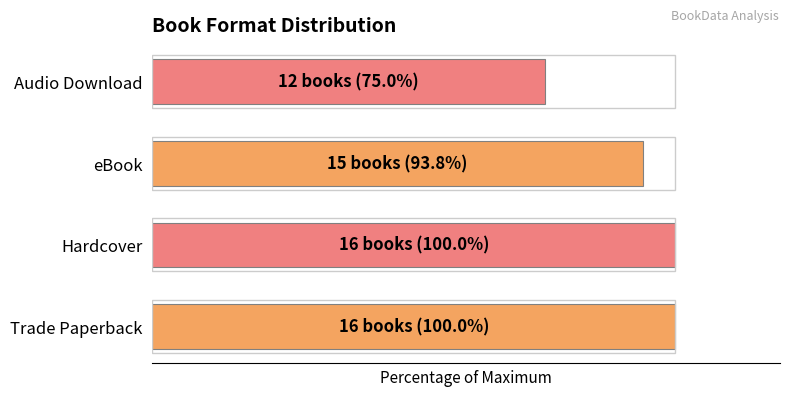

Does the chart contain any negative values?

No